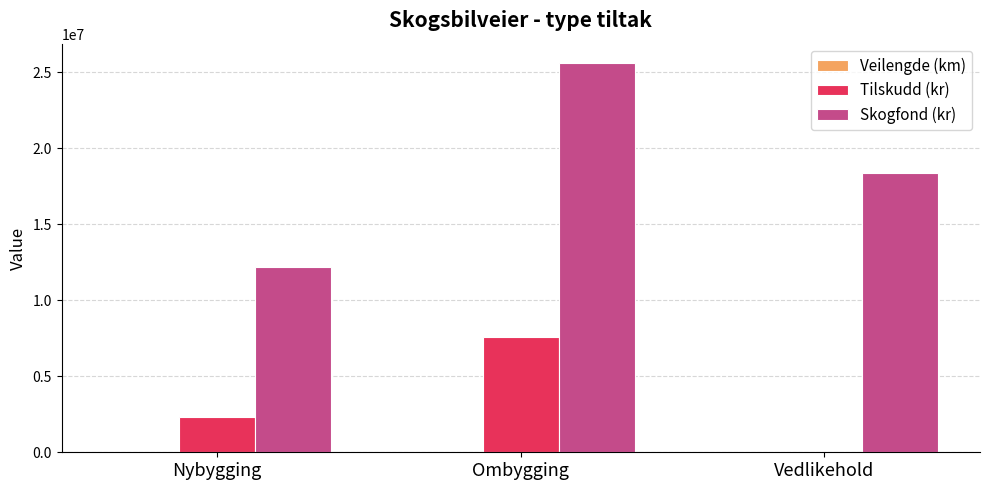

Which series has the largest total across all categories?

Skogfond (kr)